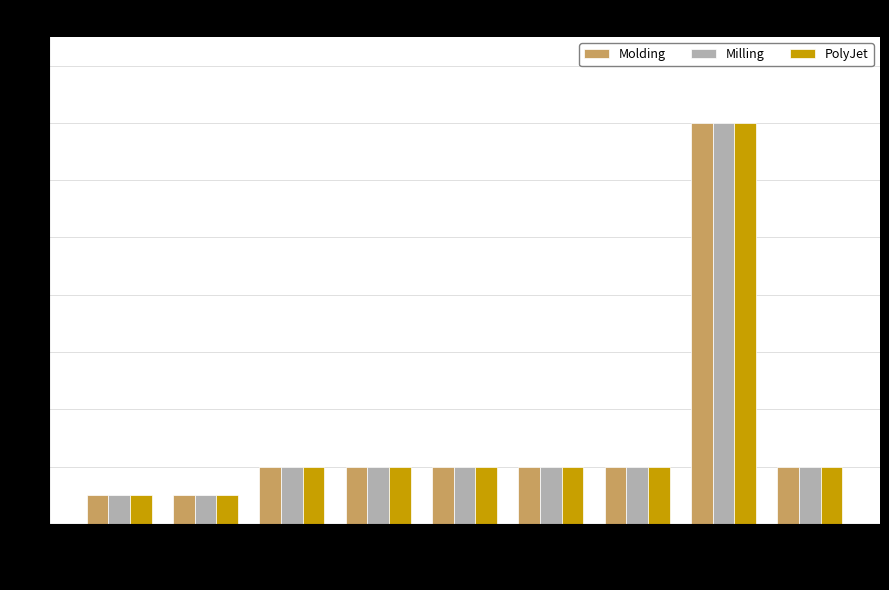

What is the difference between the second highest and second lowest values in the Molding series?

0.5